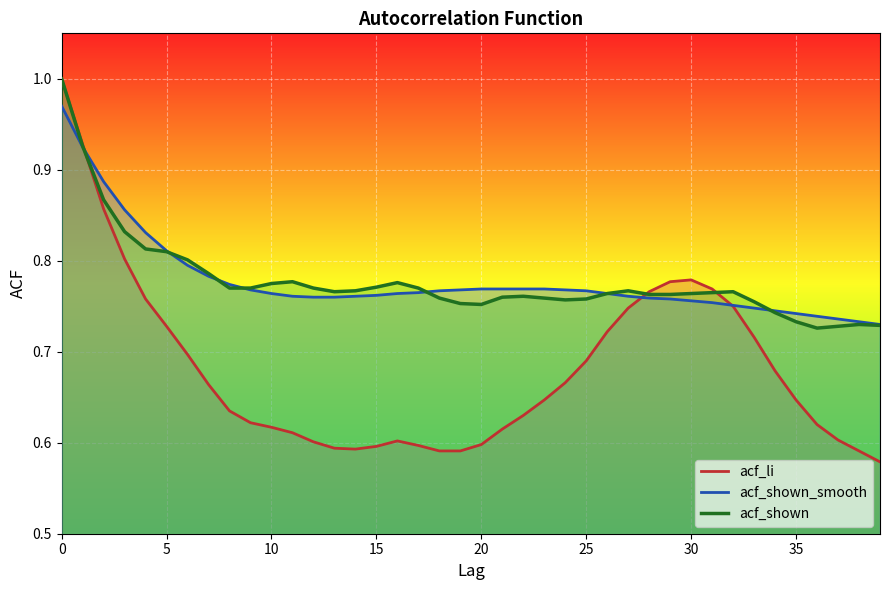

What is the difference between the second highest and second lowest values in the acf_li series?

0.3